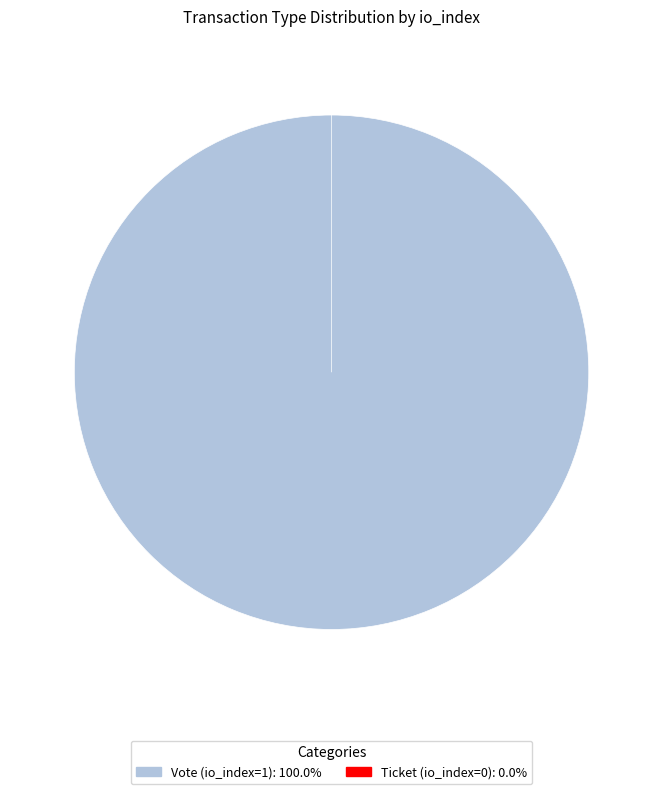

Is there a majority slice in this chart?

Yes